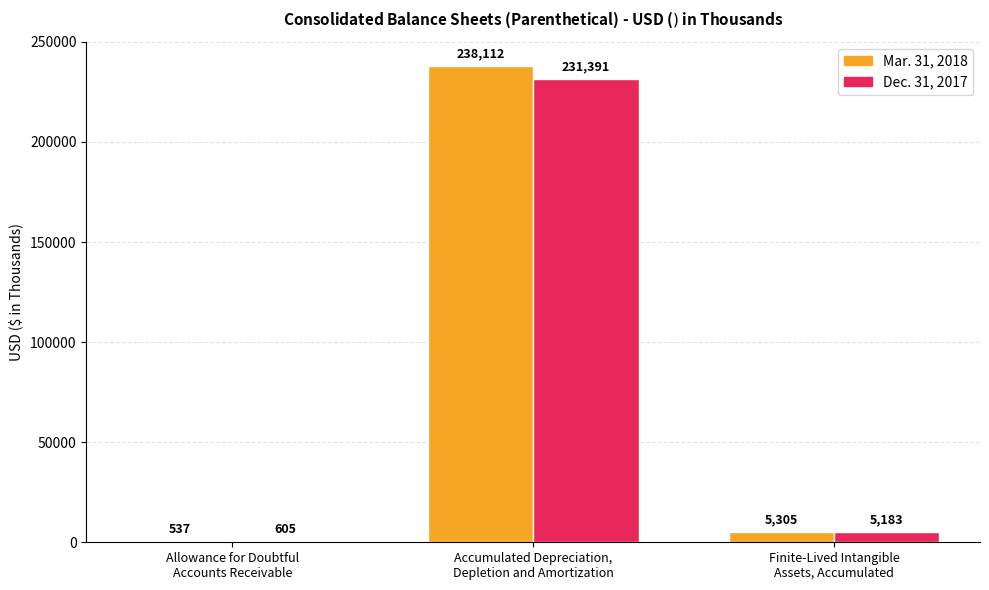

The Dec. 31, 2017 series shows 605 at Allowance for Doubtful
Accounts Receivable. True or false?

True